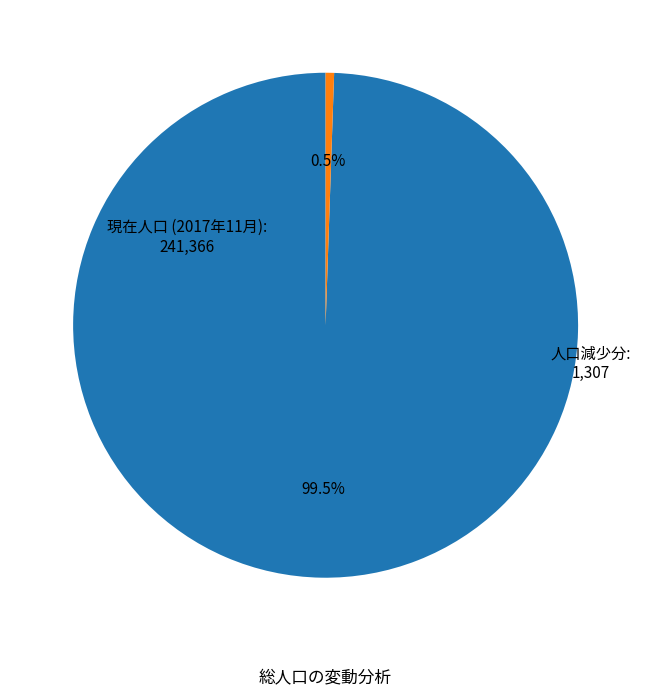

Which has a higher value, 現在人口 (2017年11月) or 人口減少分?

現在人口 (2017年11月)